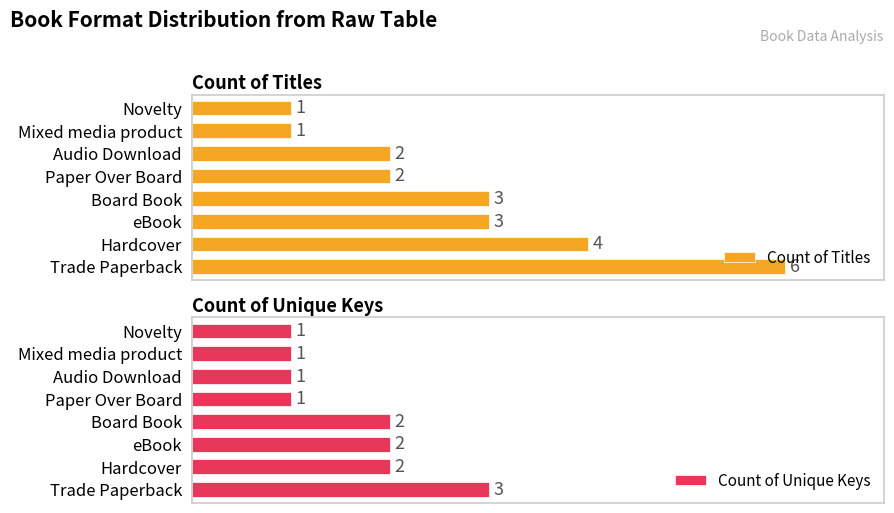

Which category has the highest value in the Count of Titles series?

Trade Paperback